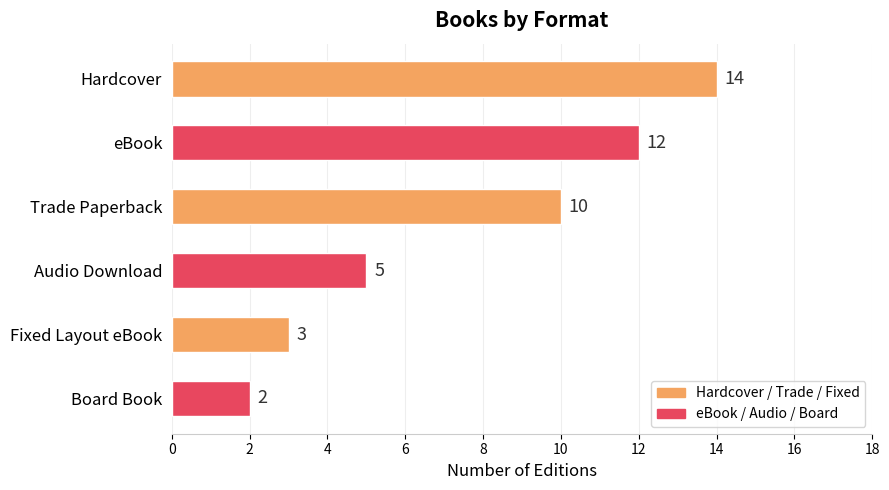

Reading bottom to top, what are all the values shown in this chart?

2	3	5	10	12	14